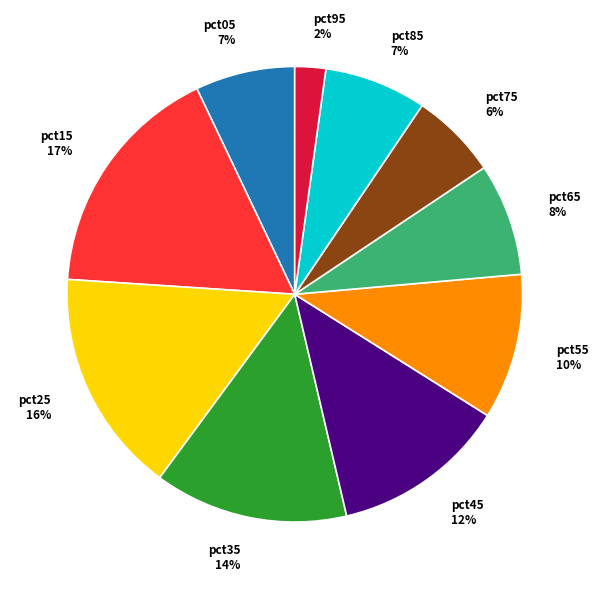

To the nearest percent, what percentage of the pie is pct95?

2%